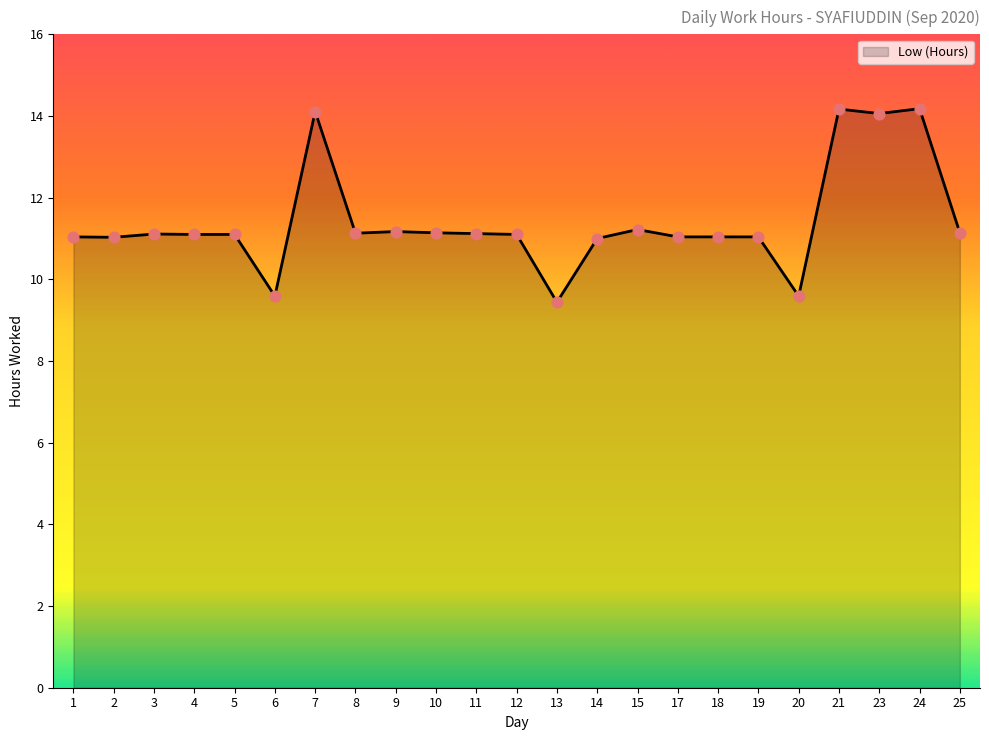

Approximately how many times larger is the value at 1 compared to 2?

1.0